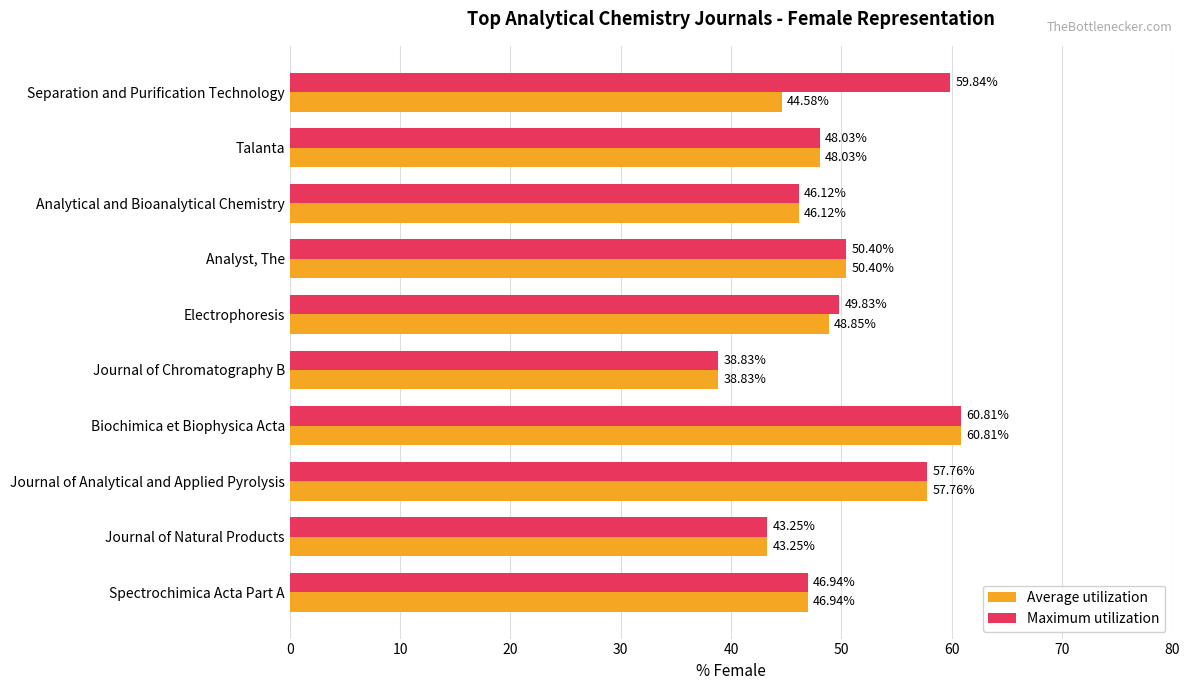

Is the value of Average utilization at Electrophoresis greater than the value of Maximum utilization at Journal of Natural Products?

Yes